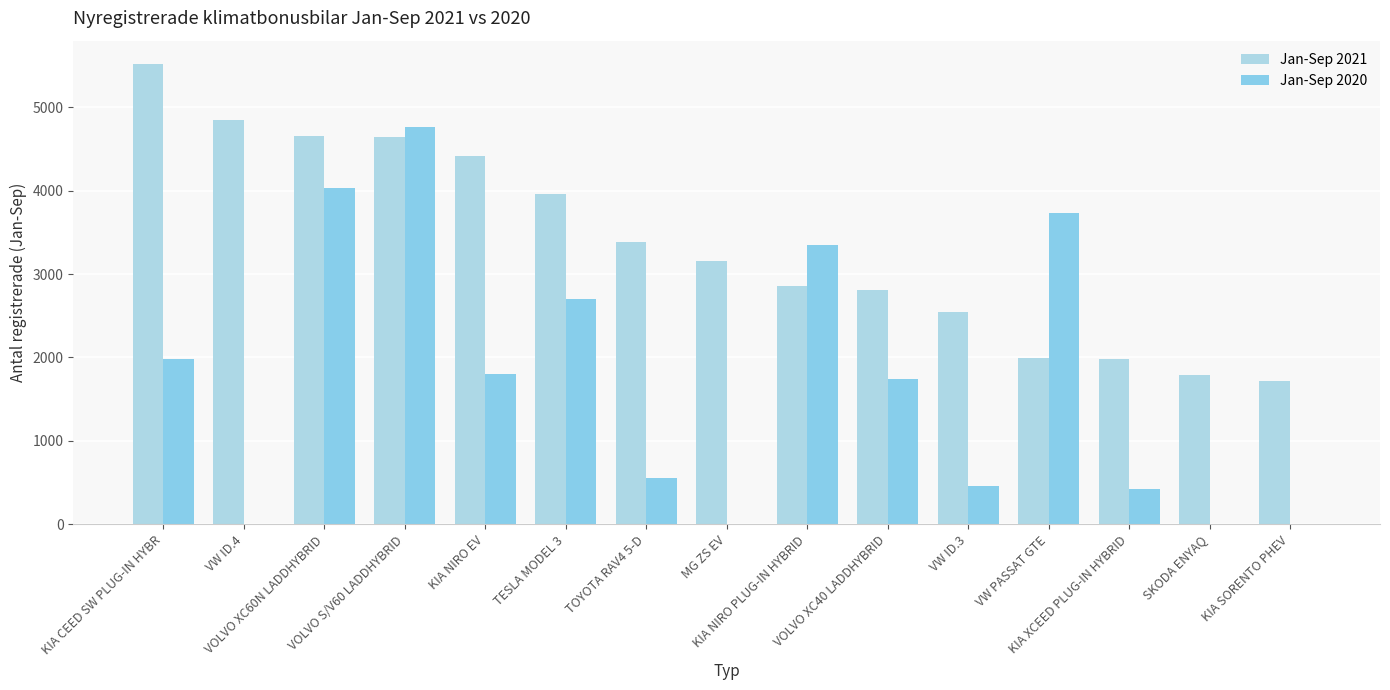

Count the number of categories in the chart.

15